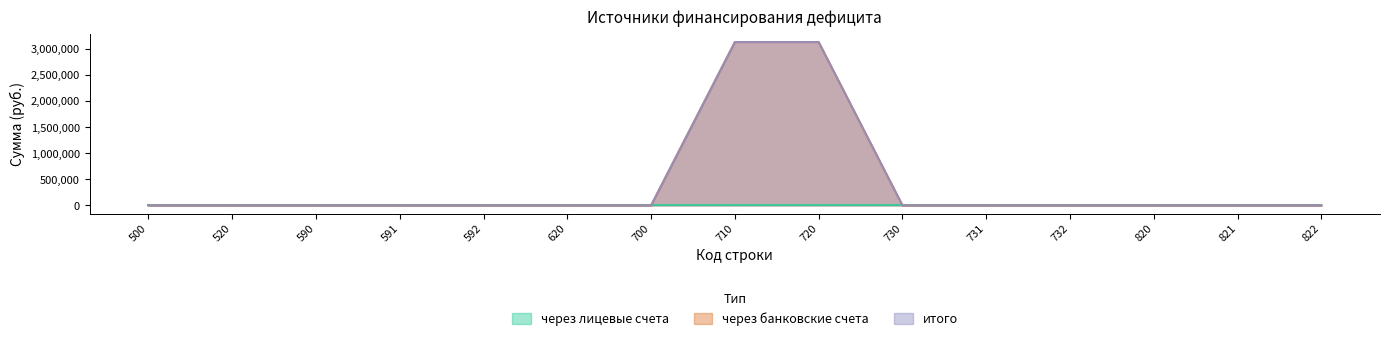

True or false: через лицевые счета and итого intersect in this chart.

True